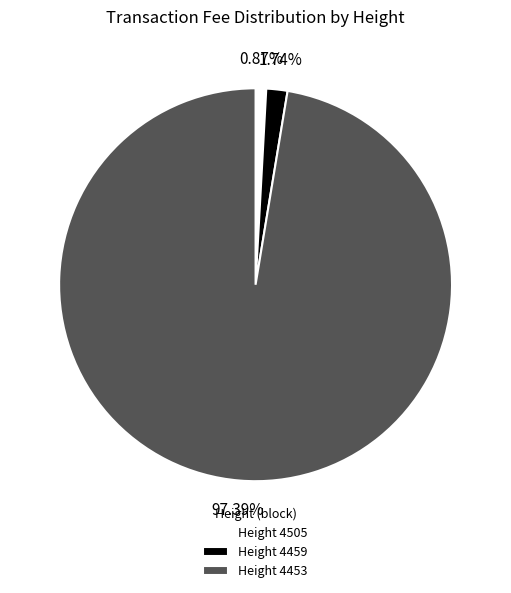

Rank the categories by value from lowest to highest.

Height 4505, Height 4459, Height 4453